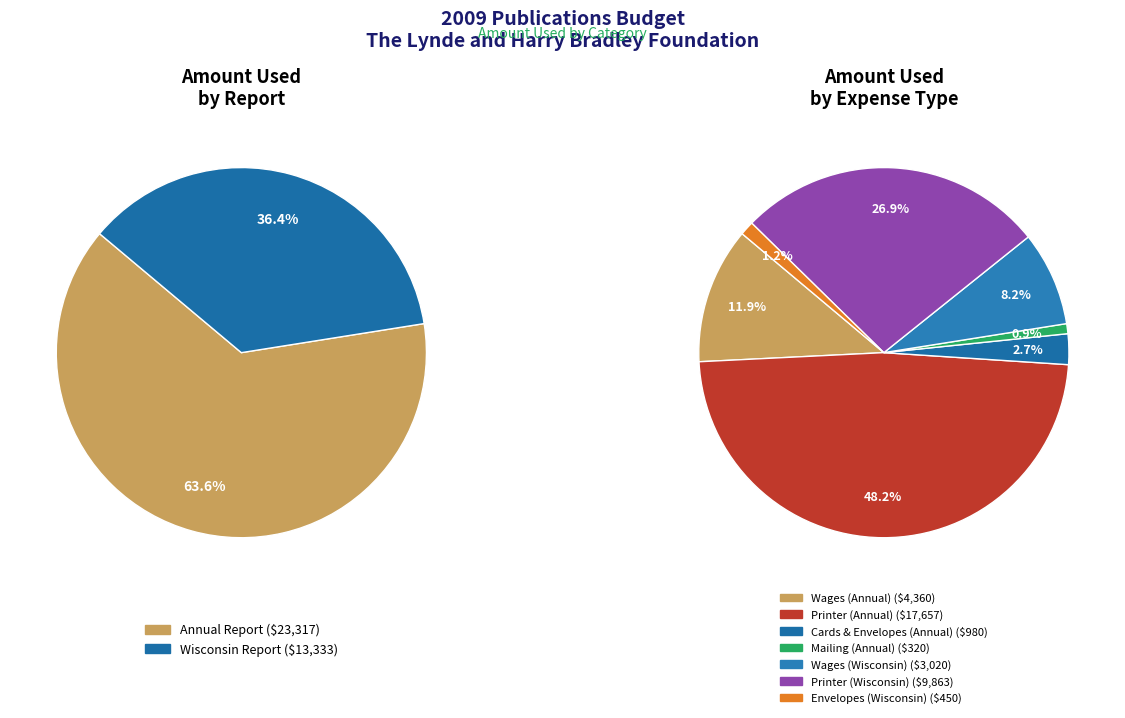

Which slice is the largest?

Annual Report